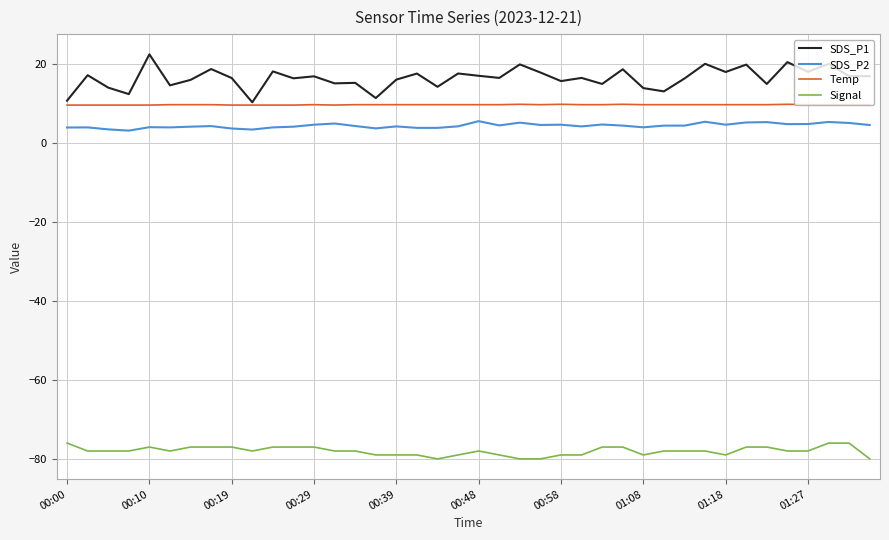

Which series has the largest total across all categories?

SDS_P1